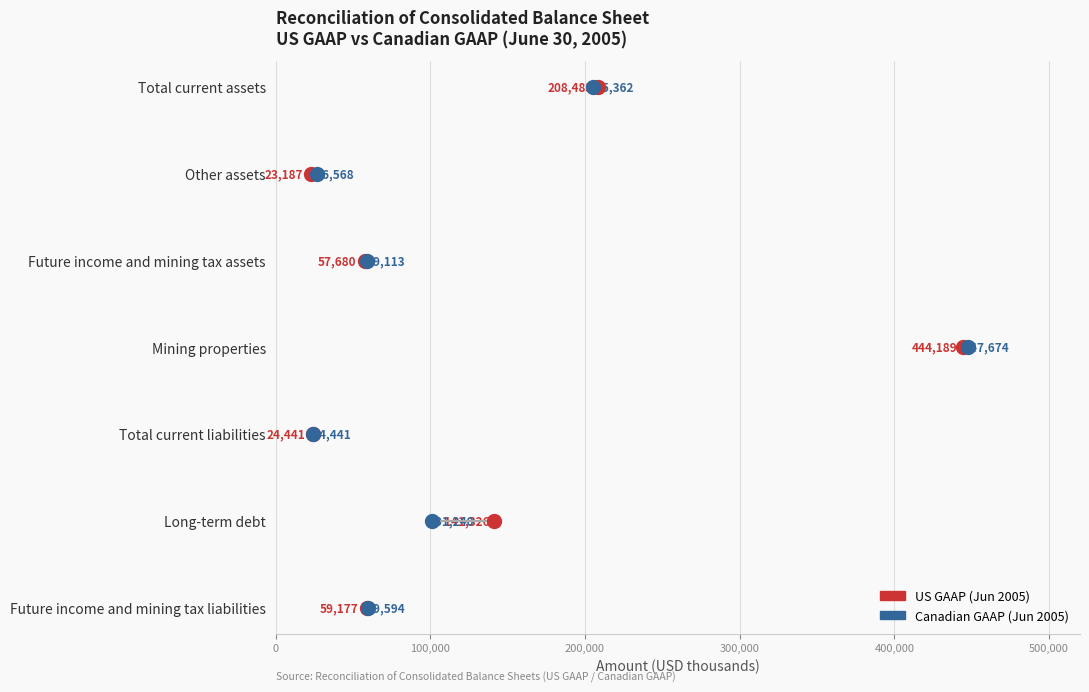

What are all the series names shown in the legend?

US GAAP (Jun 2005), Canadian GAAP (Jun 2005)